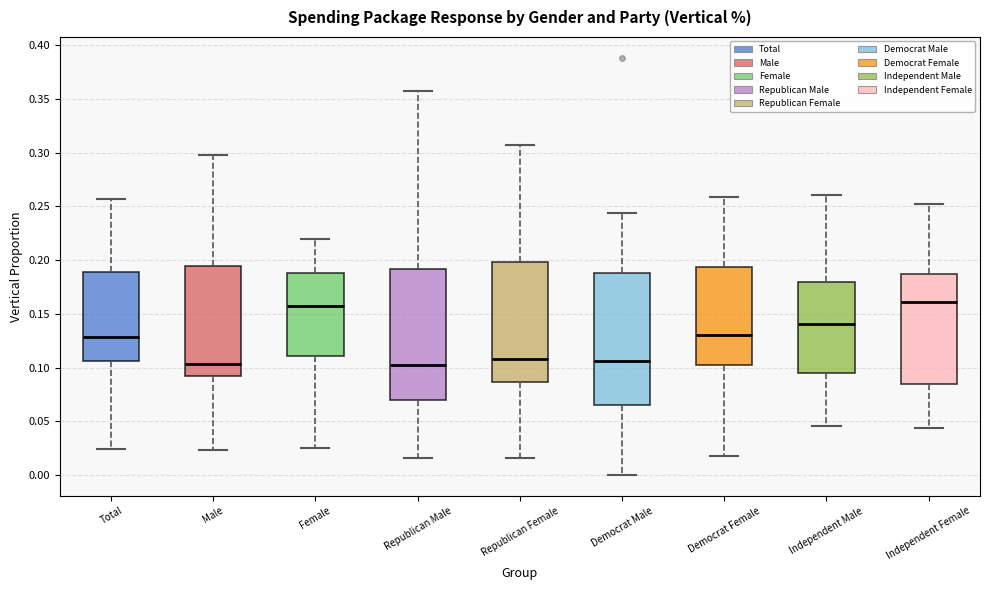

Reading left to right, read every box against the y-axis: the position of its median line, the range the box covers, and the ends of its whiskers. The values are not printed on the chart, so give them approximately, as read against the axis.

Total: median 0.130, box 0.105 to 0.190, whiskers 0.025 to 0.255
Male: median 0.105, box 0.095 to 0.195, whiskers 0.025 to 0.300
Female: median 0.155, box 0.110 to 0.190, whiskers 0.025 to 0.220
Republican Male: median 0.100, box 0.070 to 0.190, whiskers 0.015 to 0.355
Republican Female: median 0.110, box 0.085 to 0.200, whiskers 0.015 to 0.310
Democrat Male: median 0.105, box 0.065 to 0.190, whiskers 0.000 to 0.245
Democrat Female: median 0.130, box 0.105 to 0.195, whiskers 0.020 to 0.260
Independent Male: median 0.140, box 0.095 to 0.180, whiskers 0.045 to 0.260
Independent Female: median 0.160, box 0.085 to 0.185, whiskers 0.045 to 0.250